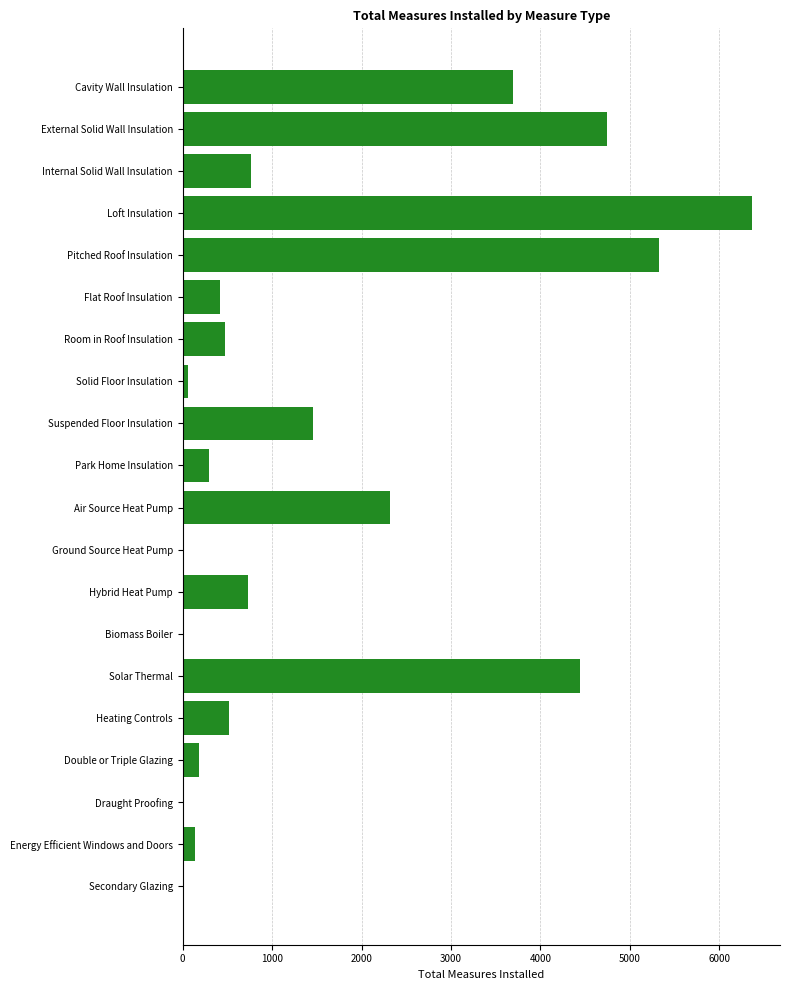

The value at Park Home Insulation is 291. True or false?

True